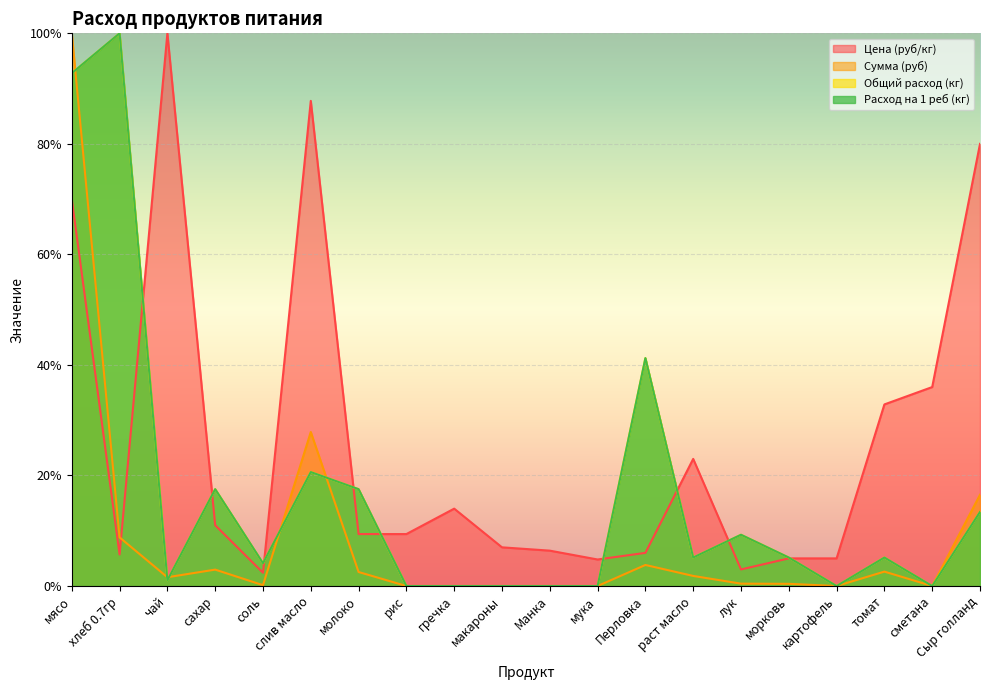

Where is the first local maximum for Расход на 1 реб (кг)?

хлеб 0.7гр